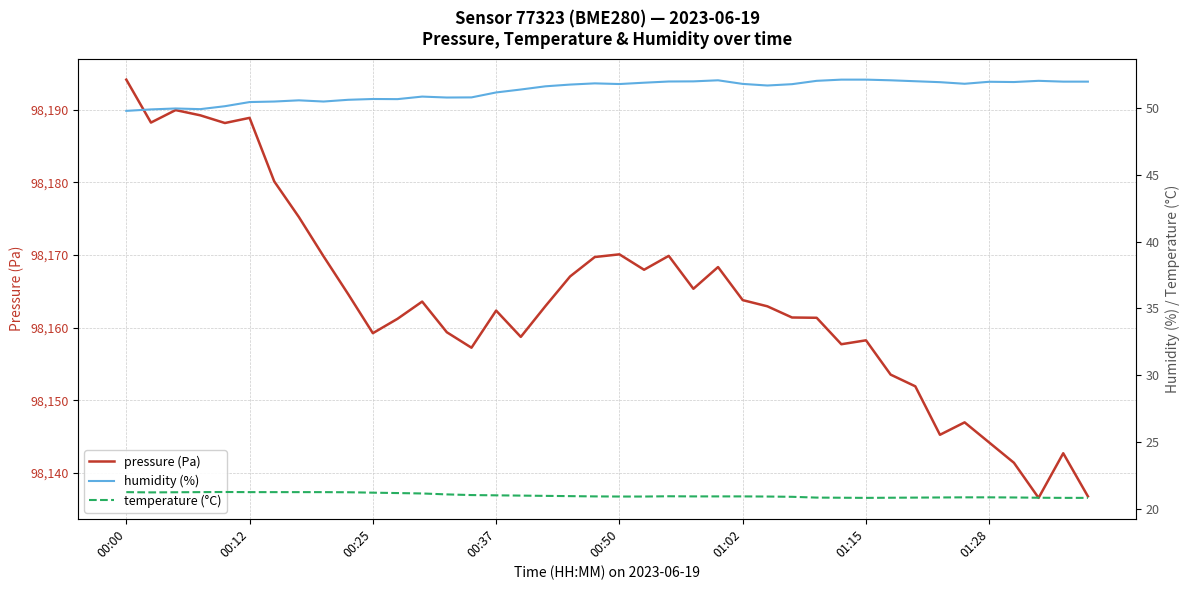

Which series has the widest spread of values?

pressure (Pa)